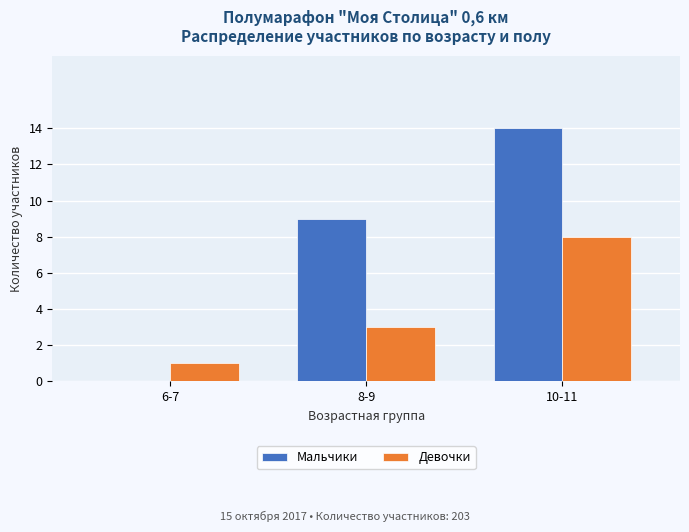

At which category does the chart reach its peak across all series?

10-11